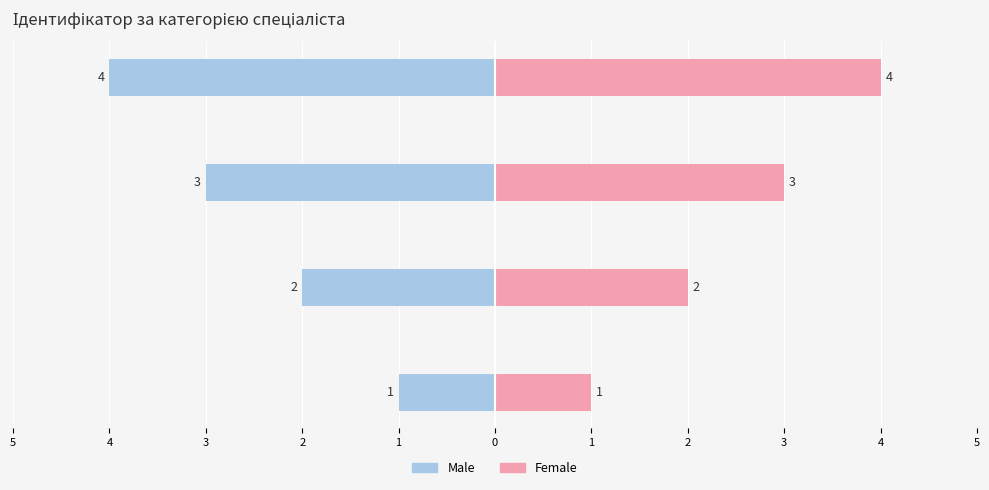

List the series in order of their peak value, highest first.

Female, Male